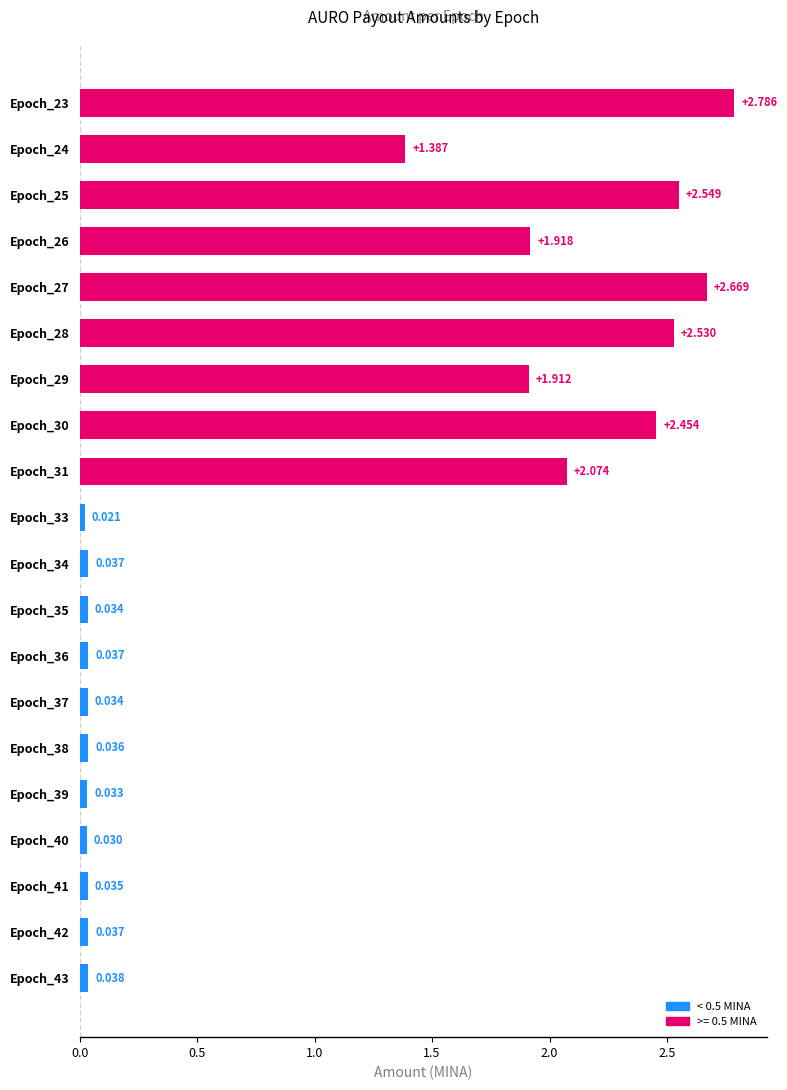

How many categories are shown in the chart?

20